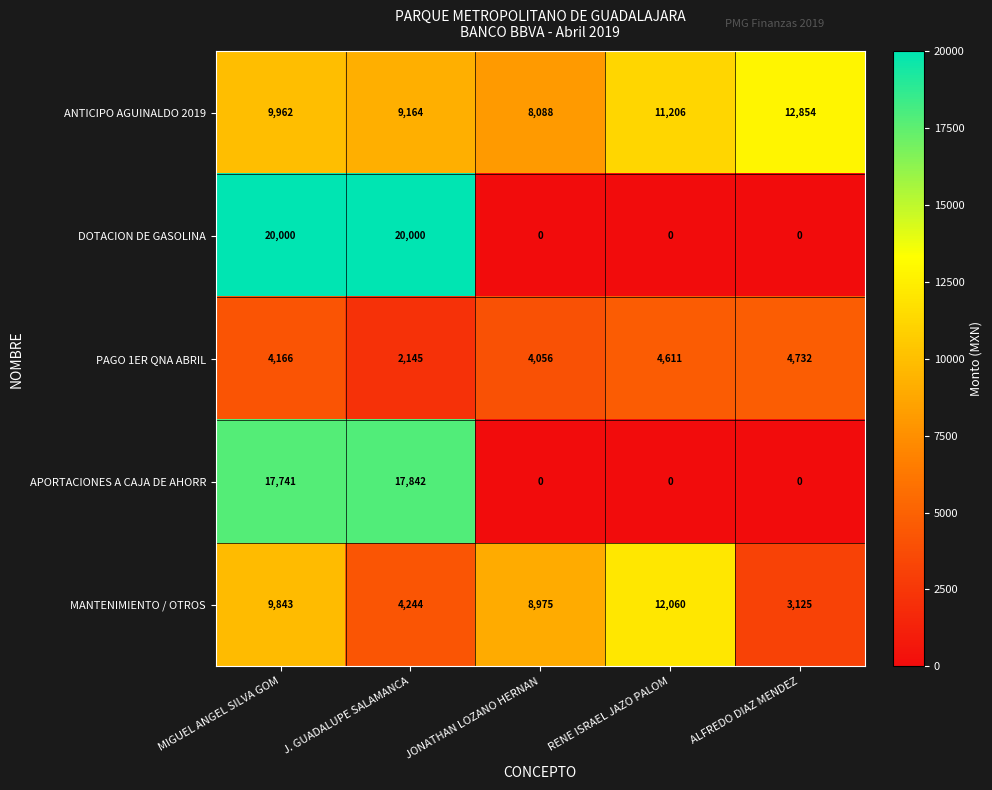

Which series has the largest range (max minus min)?

DOTACION DE GASOLINA